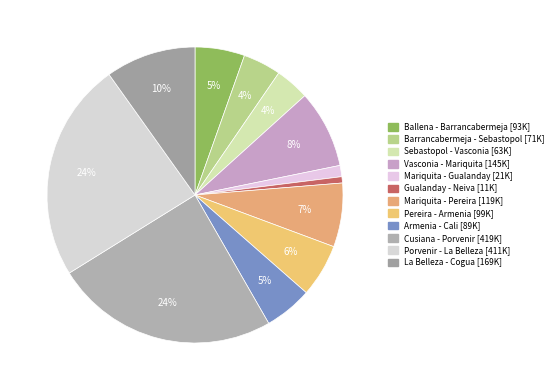

Does any single category account for the majority?

No